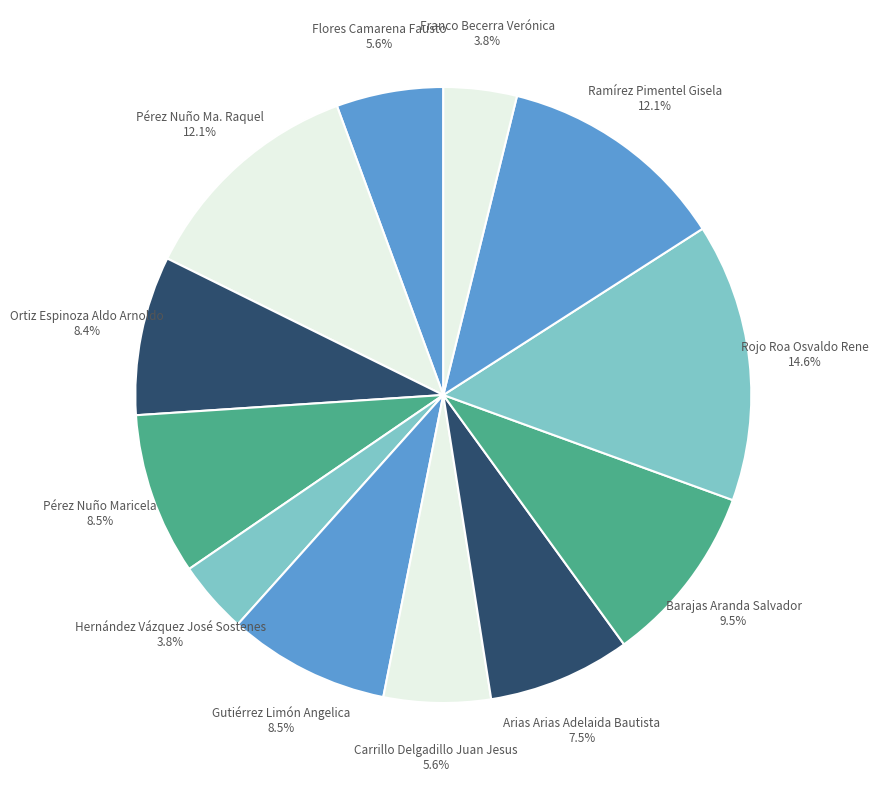

What percentage is the Carrillo Delgadillo Juan Jesus slice, to the nearest percent?

6%